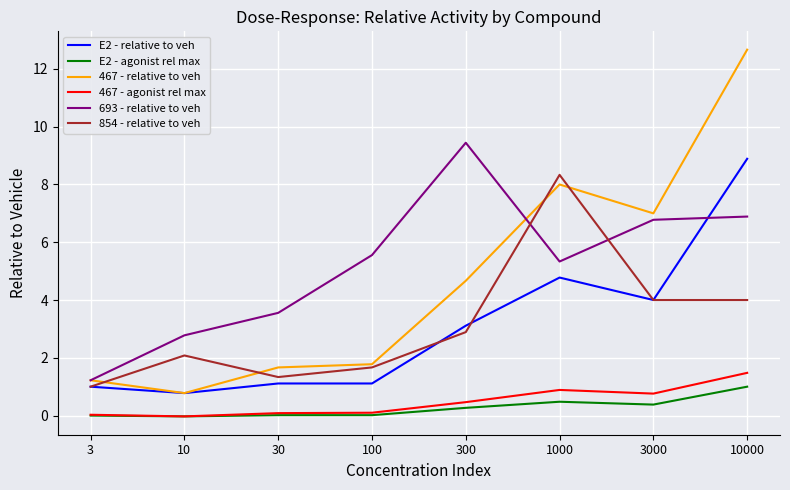

True or false: E2 - agonist rel max and 467 - relative to veh intersect in this chart.

False